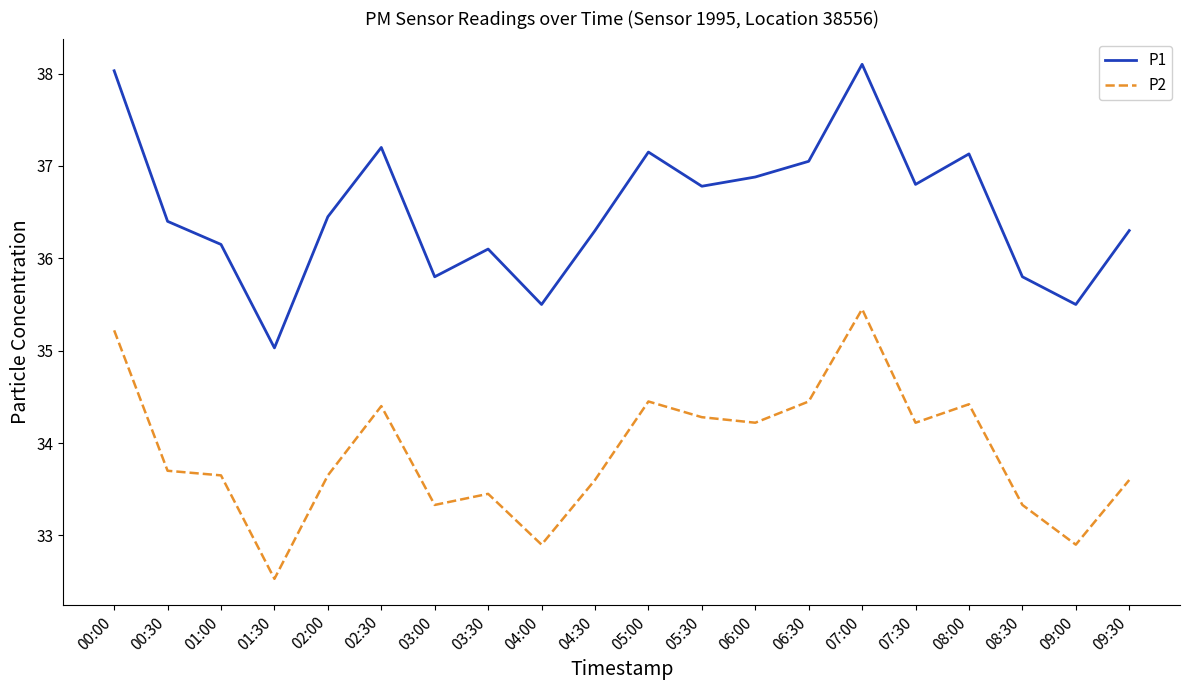

True or false: P2 and P1 intersect in this chart.

False